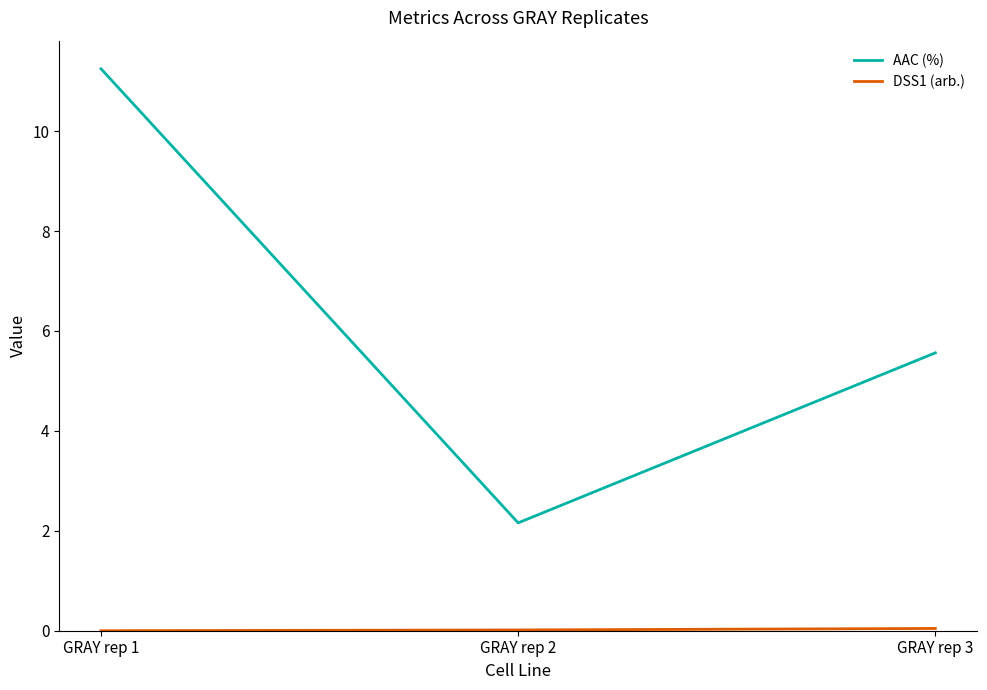

Which series has the widest spread of values?

AAC (%)